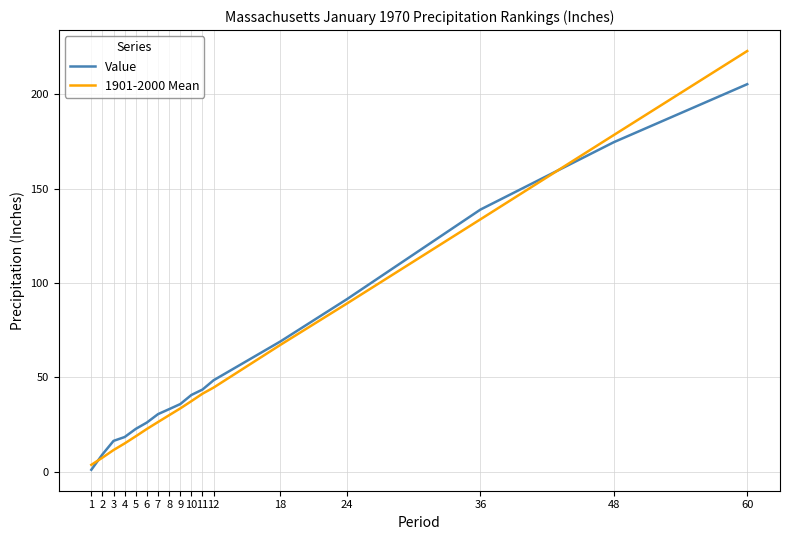

Rank the categories by Value value from lowest to highest.

1, 2, 3, 4, 5, 6, 7, 8, 9, 10, 11, 12, 18, 24, 36, 48, 60